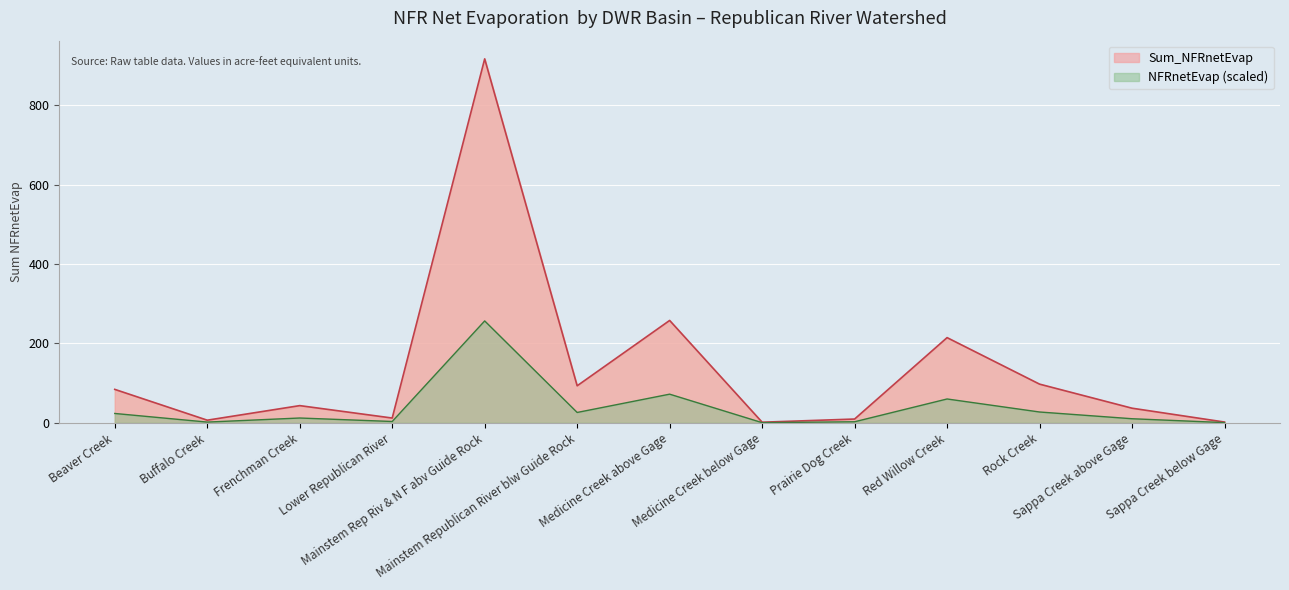

What is the ratio of the value at Mainstem Republican River blw Guide Rock to the value at Sappa Creek above Gage?

2.5